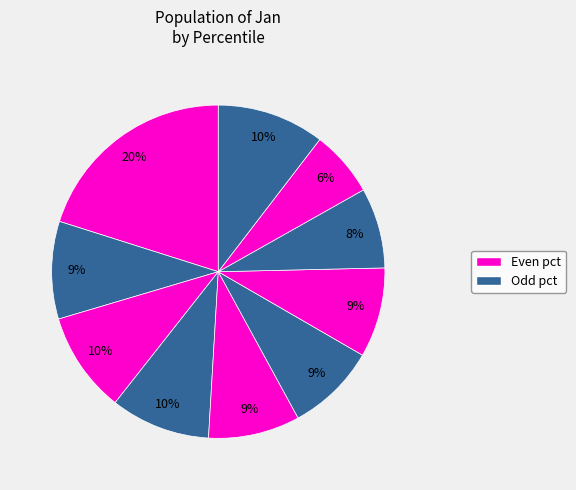

Count the number of slices in the pie.

10